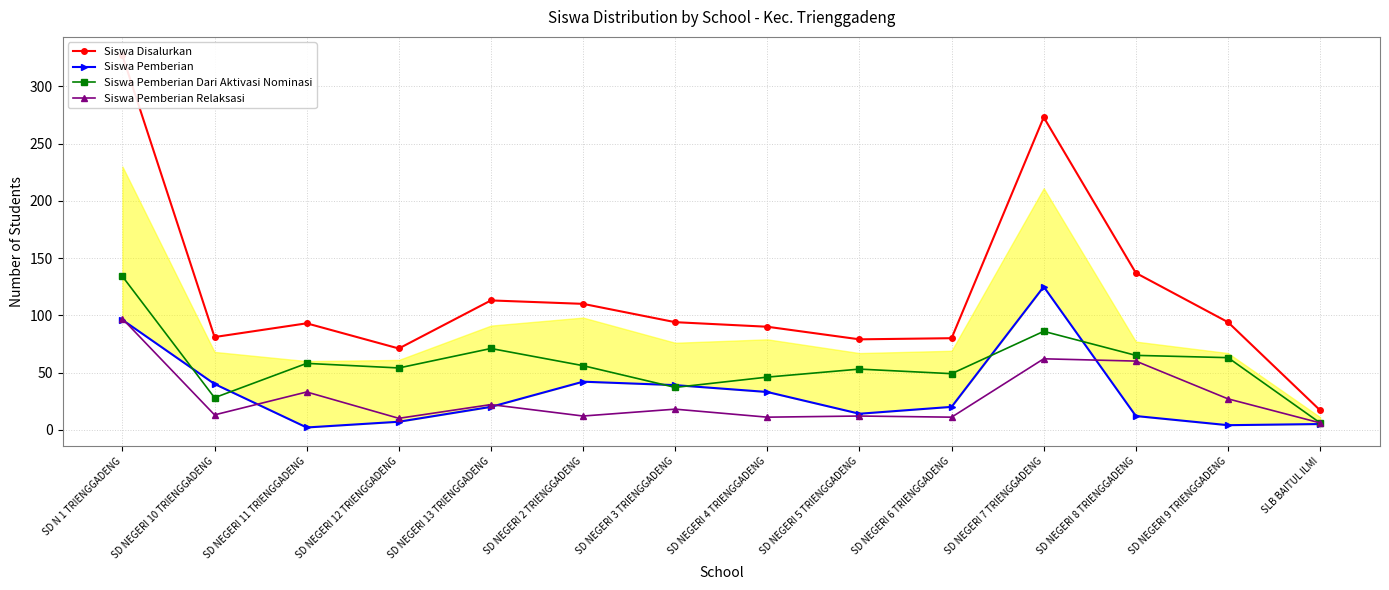

What is the label of the 10th point from the right?

SD NEGERI 13 TRIENGGADENG